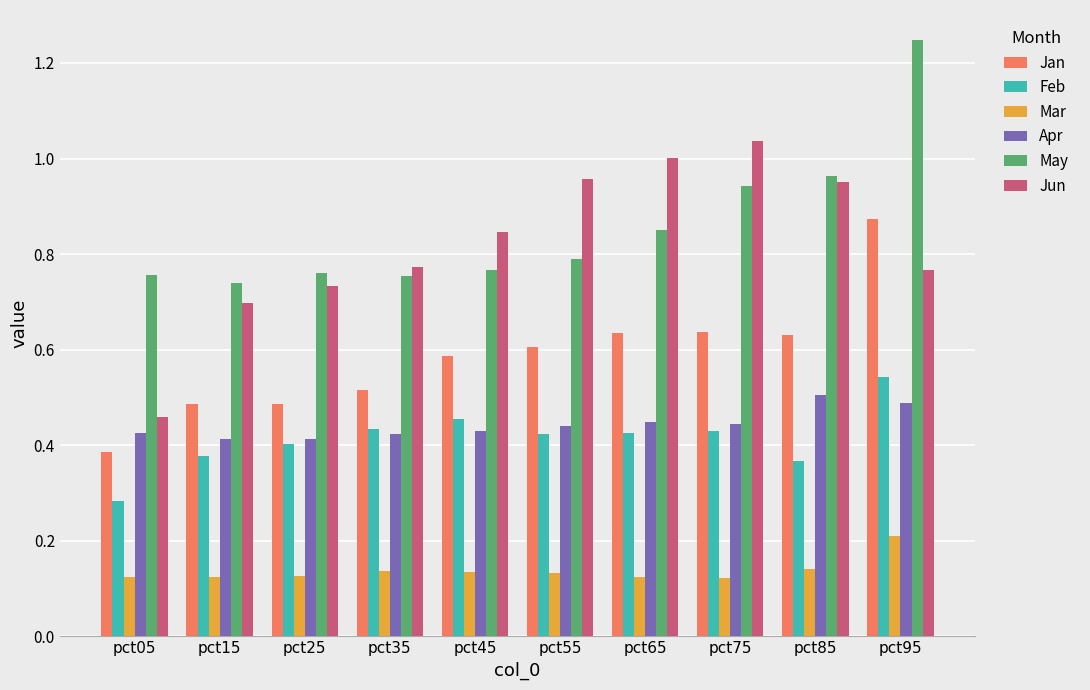

Rank the series by their maximum value, from highest to lowest.

May, Jun, Jan, Feb, Apr, Mar